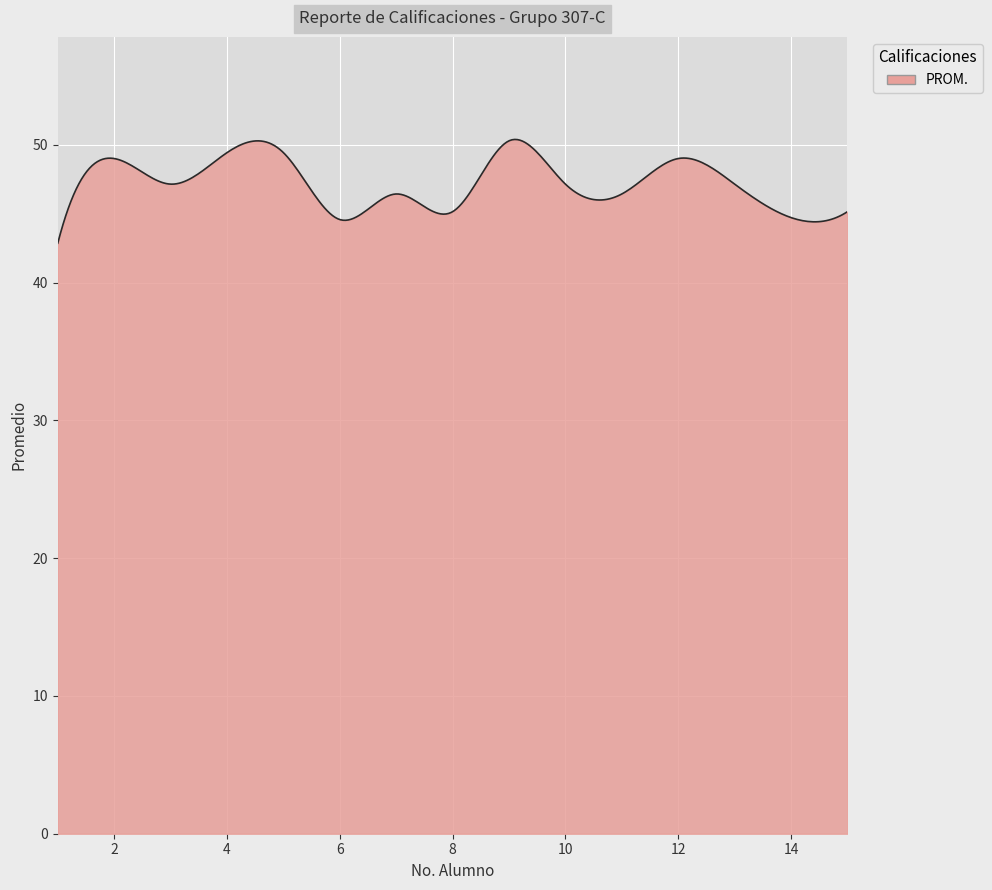

What is the difference between the maximum and minimum values?

7.5